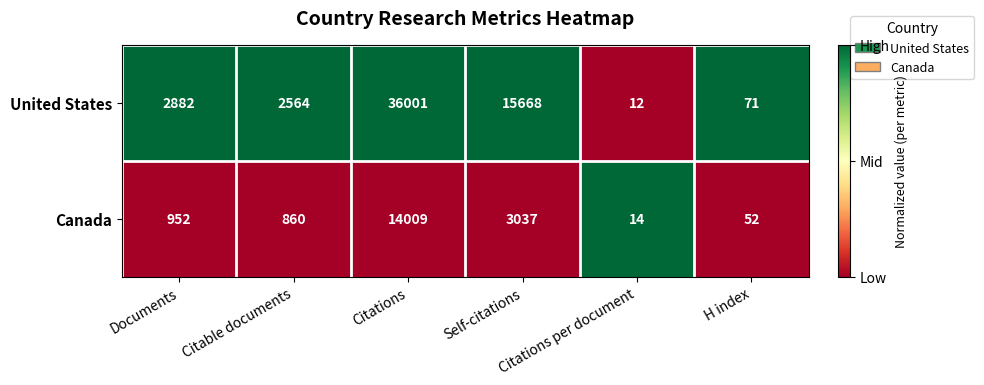

Which series changed the most between Self-citations and Citations per document?

United States